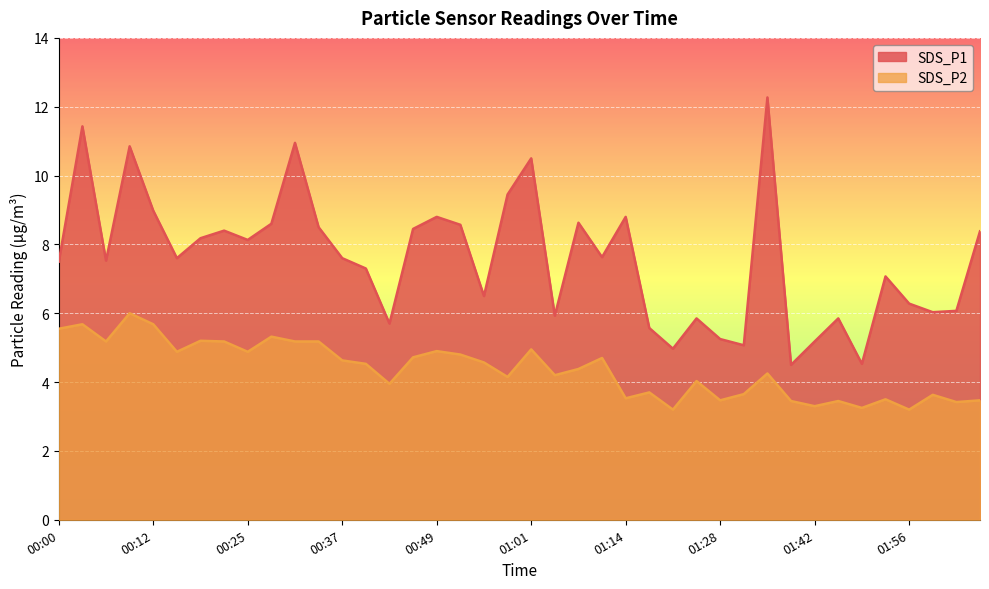

What is the sum of the SDS_P2 values at 00:55 and 00:12?

10.2